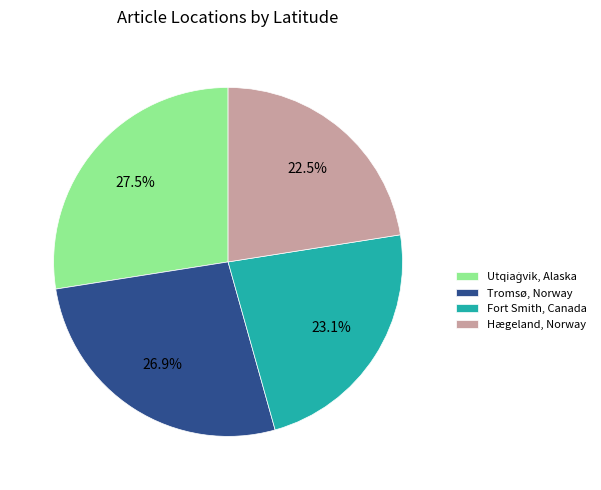

Combined, do Fort Smith, Canada and Hægeland, Norway account for over 50%?

No